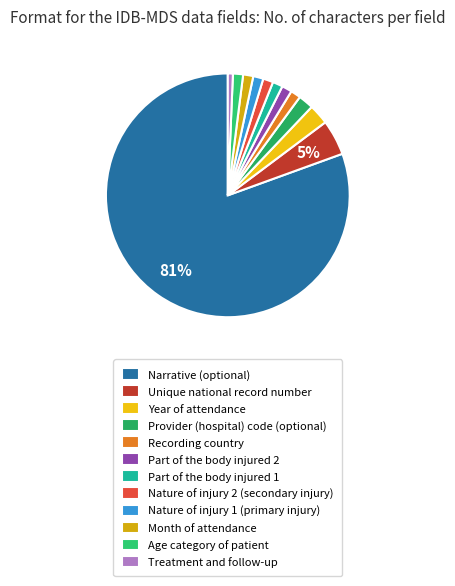

Which category has the biggest portion of the pie?

Narrative (optional)